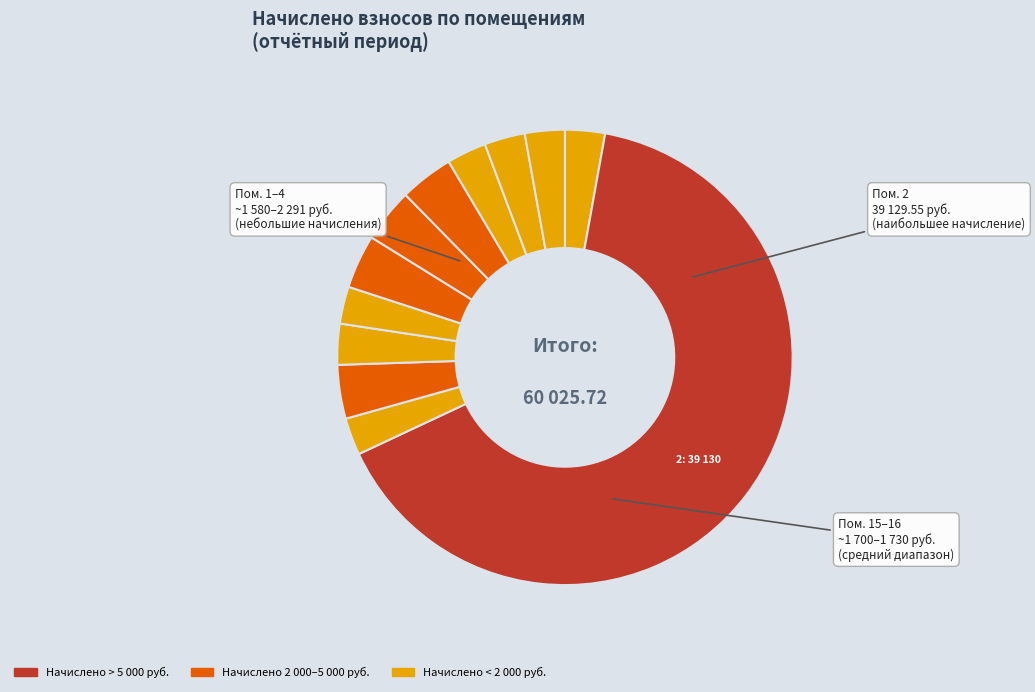

How many slices are in this pie chart?

12